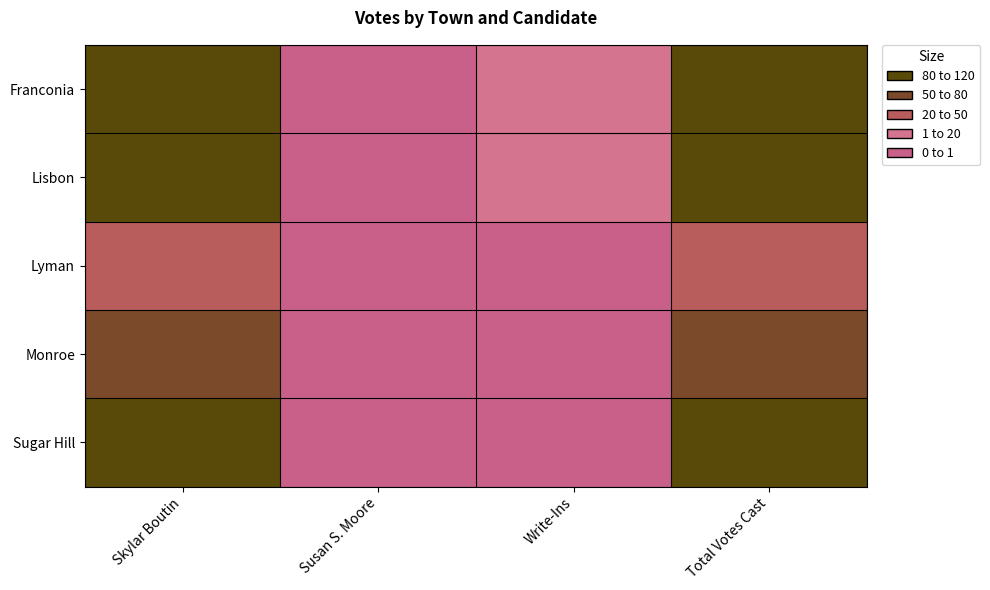

What is the maximum value shown in the chart?

116